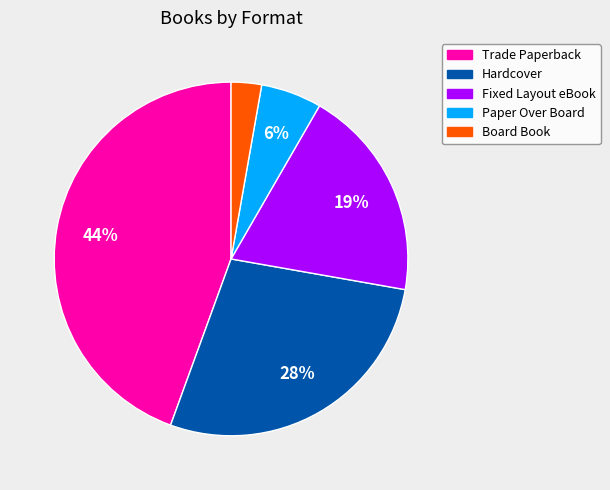

Which category has the smallest portion of the pie?

Board Book